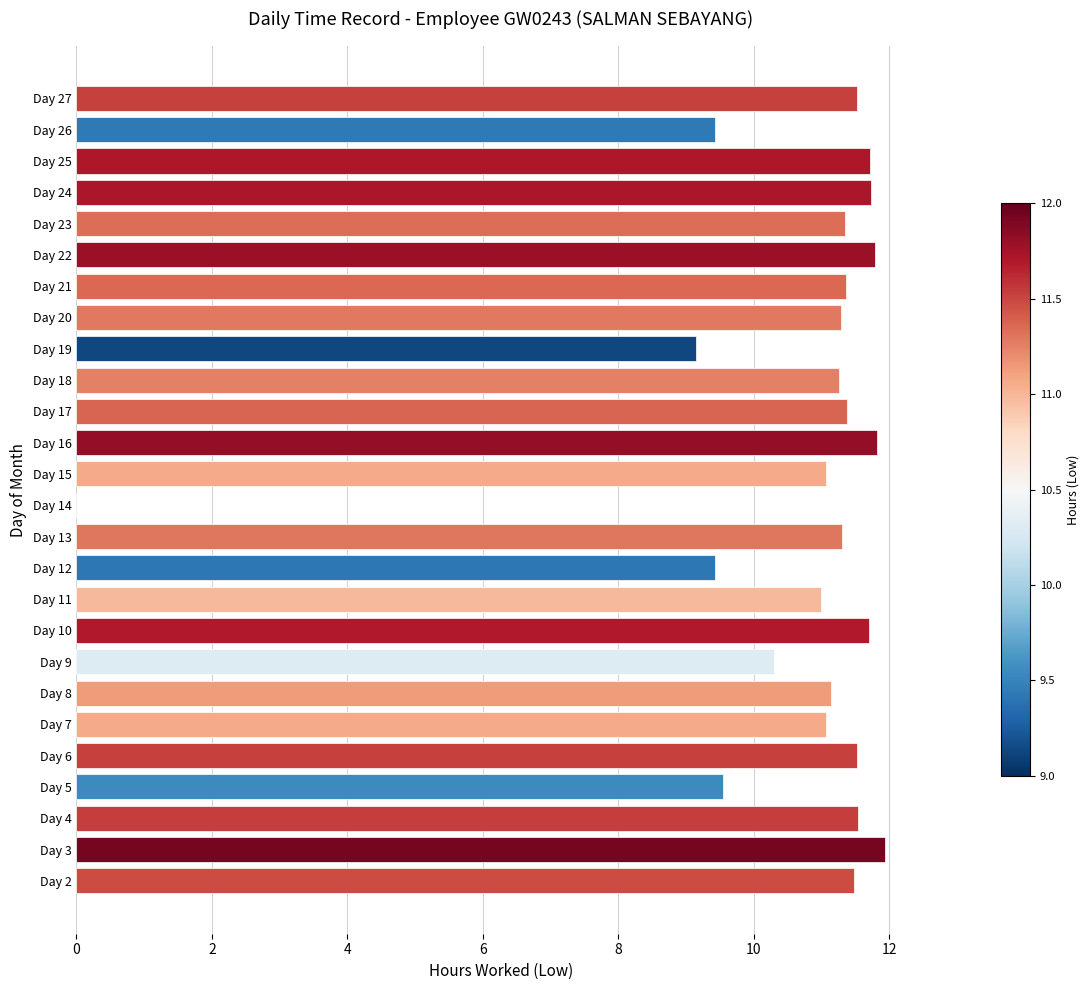

What is the maximum value shown in the chart?

11.9